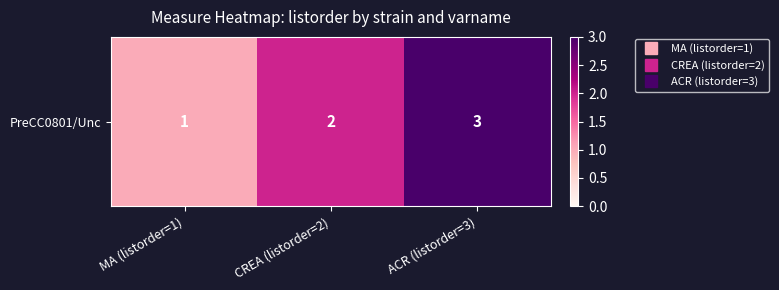

Where does the data first go above 2?

ACR (listorder=3)